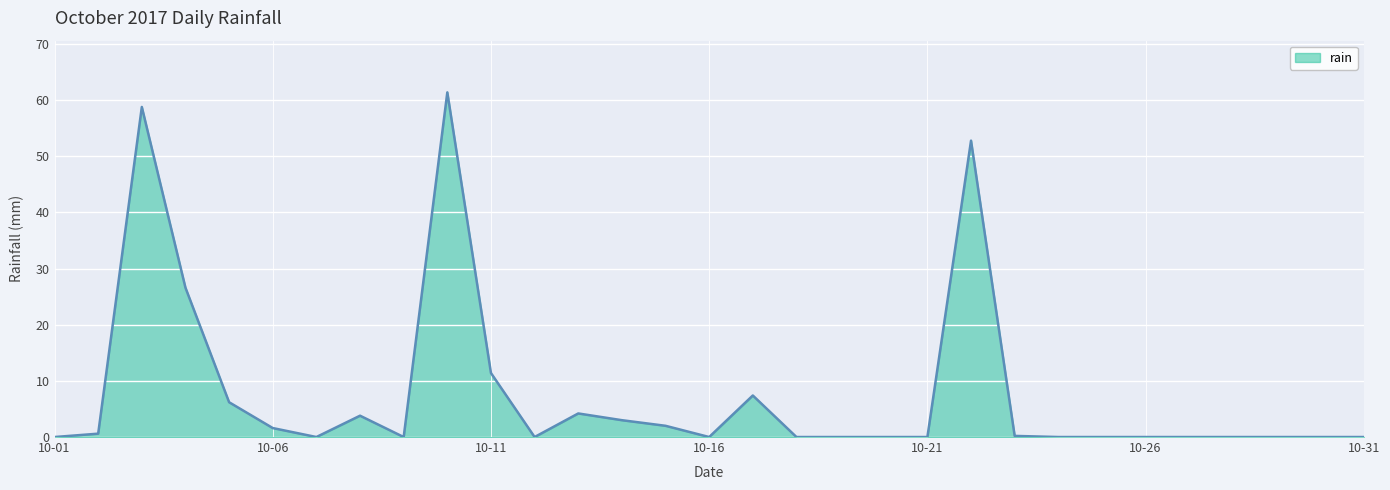

What is the greatest value displayed?

61.4